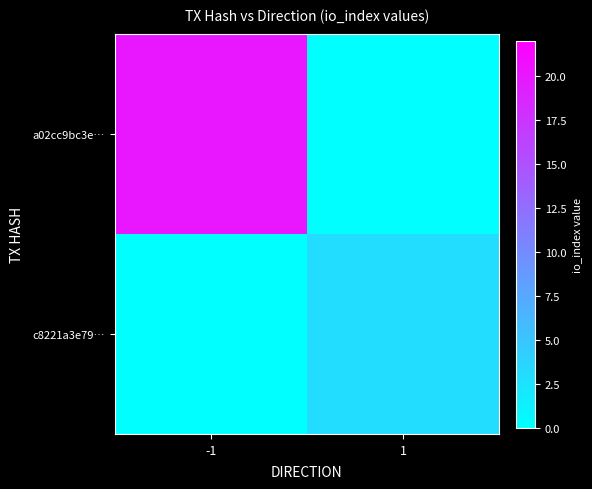

Is it true that a02cc9bc3e… equals 32 at -1?

False